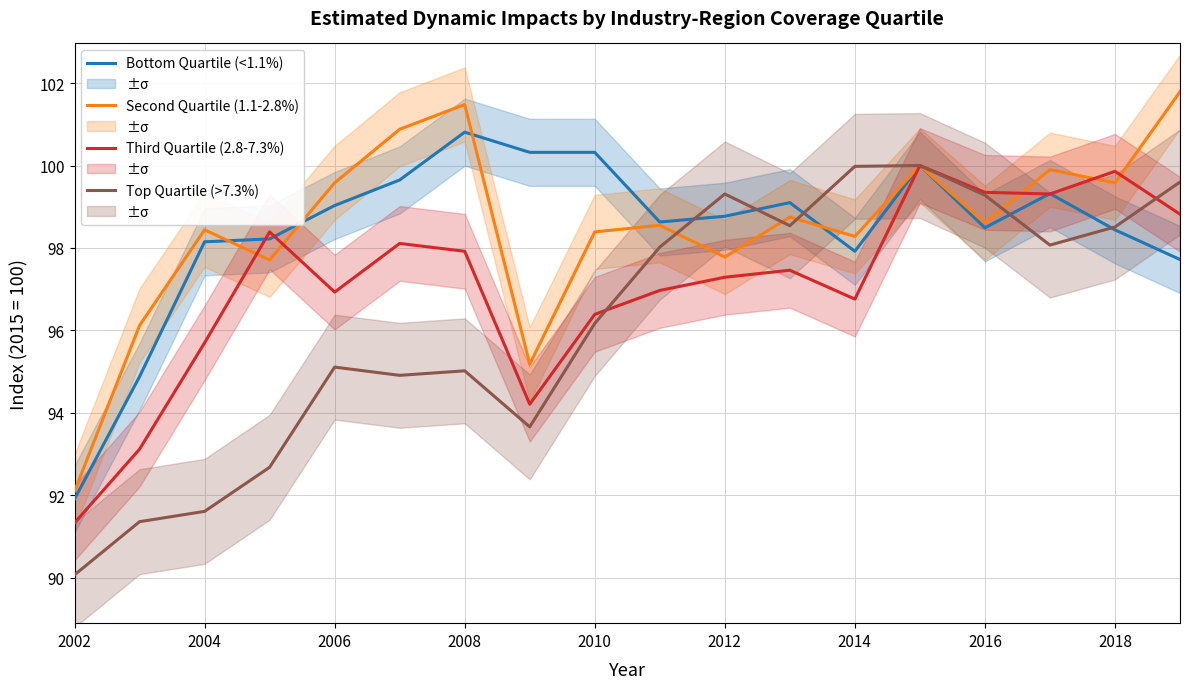

How many times do Third Quartile (2.8-7.3%) and Second Quartile (1.1-2.8%) cross each other?

5